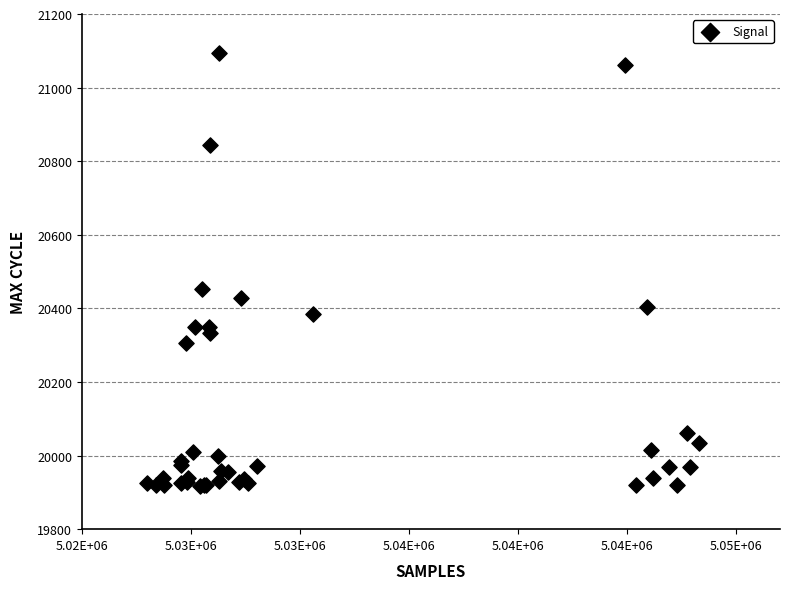

What Y value in the scatter plot is closest to 20504?

20452